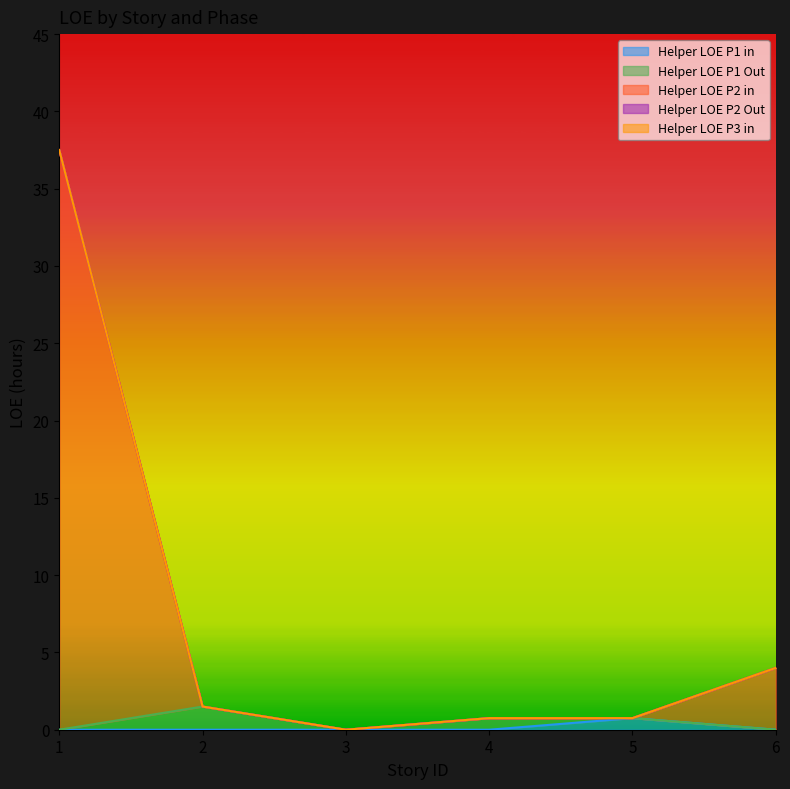

Reading left to right, extract all data points from this chart.

Helper LOE P1 in: 1=0.0	2=0.0	3=0.0	4=0.0	5=0.8	6=0.0
Helper LOE P1 Out: 1=0.0	2=1.5	3=0.0	4=0.8	5=0.0	6=0.0
Helper LOE P2 in: 1=37.5	2=0.0	3=0.0	4=0.0	5=0.0	6=4.0
Helper LOE P2 Out: 1=0.0	2=0.0	3=0.0	4=0.0	5=0.0	6=0.0
Helper LOE P3 in: 1=0.0	2=0.0	3=0.0	4=0.0	5=0.0	6=0.0